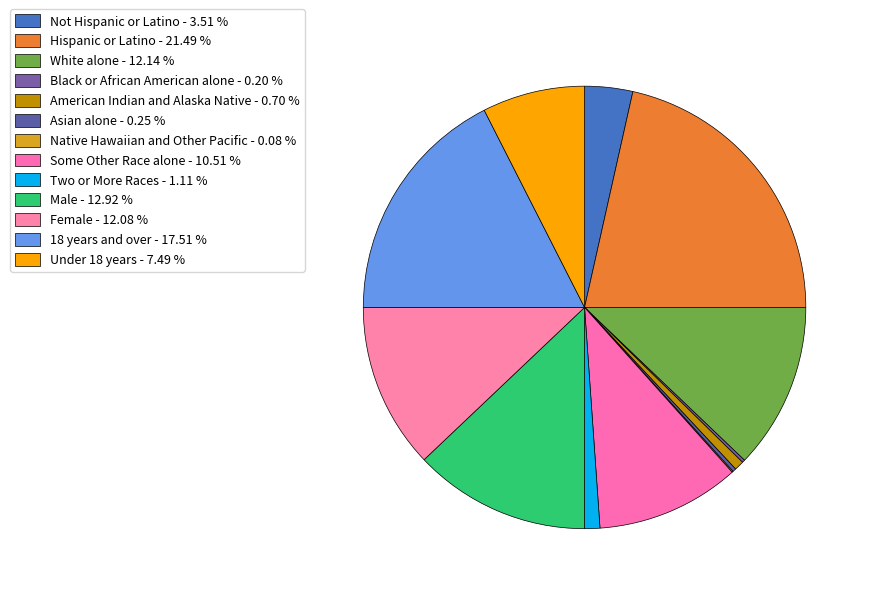

To the nearest percent, what is the difference between the largest and smallest slice percentages?

21%